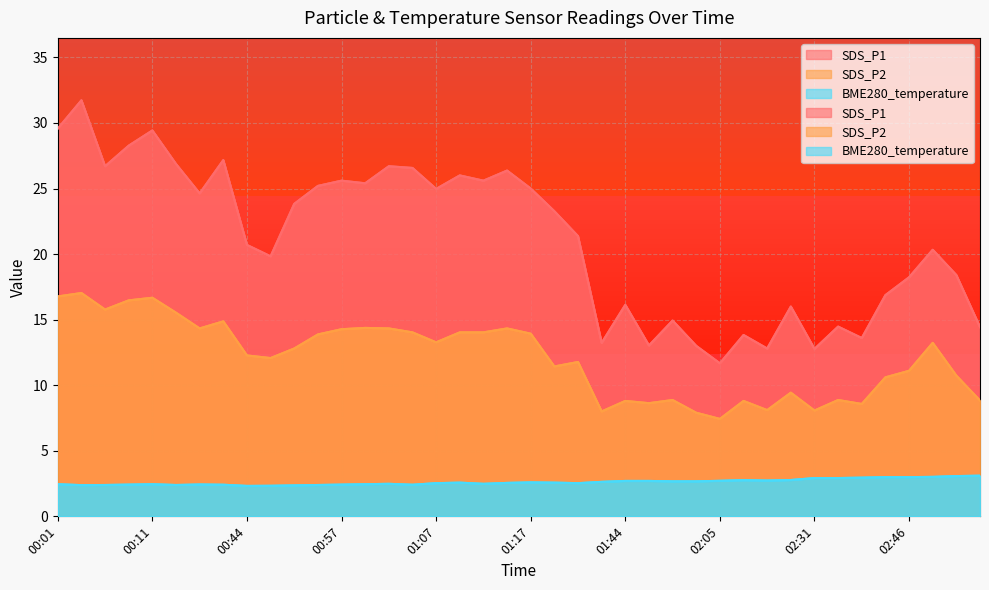

What is the label of the 32nd point from the left?

02:19